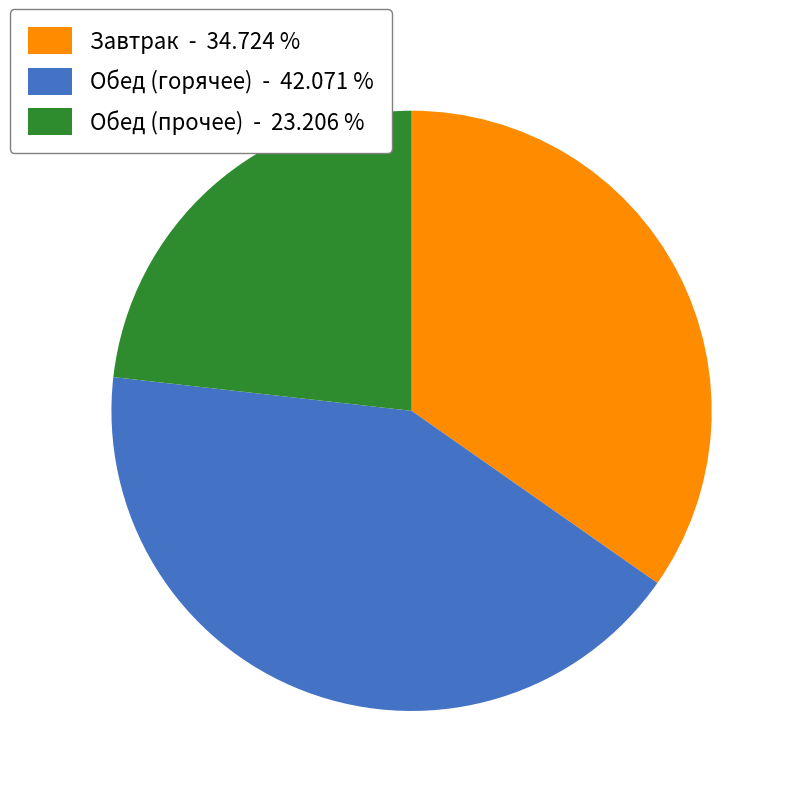

Is there any slice that represents more than half of the pie?

No